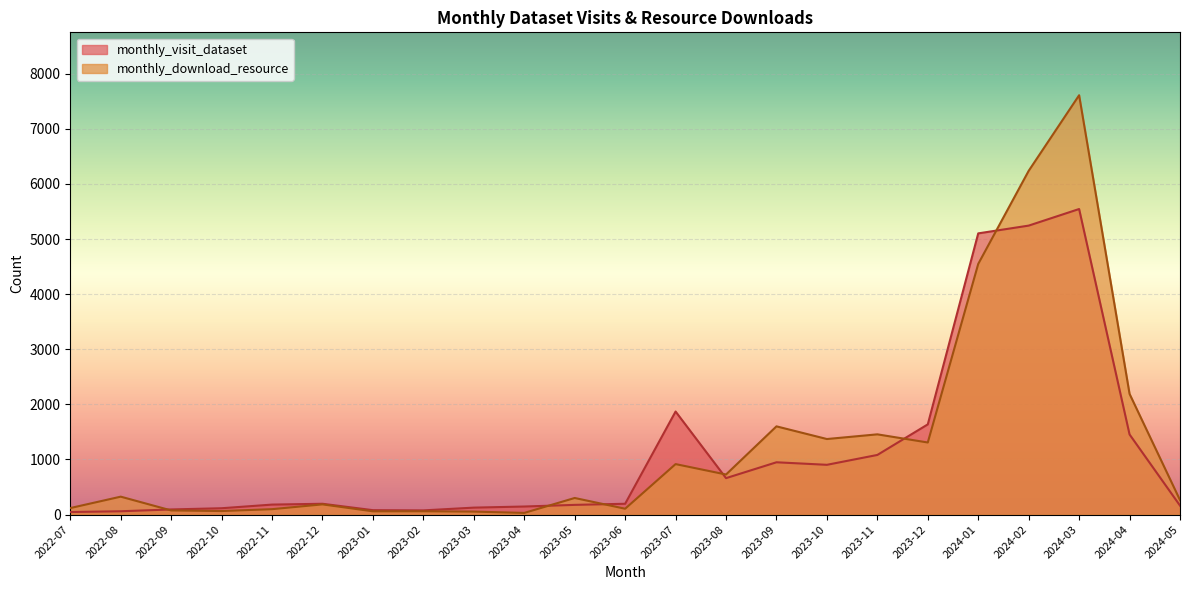

What is the approximate value of monthly_download_resource at 2023-10?

1371